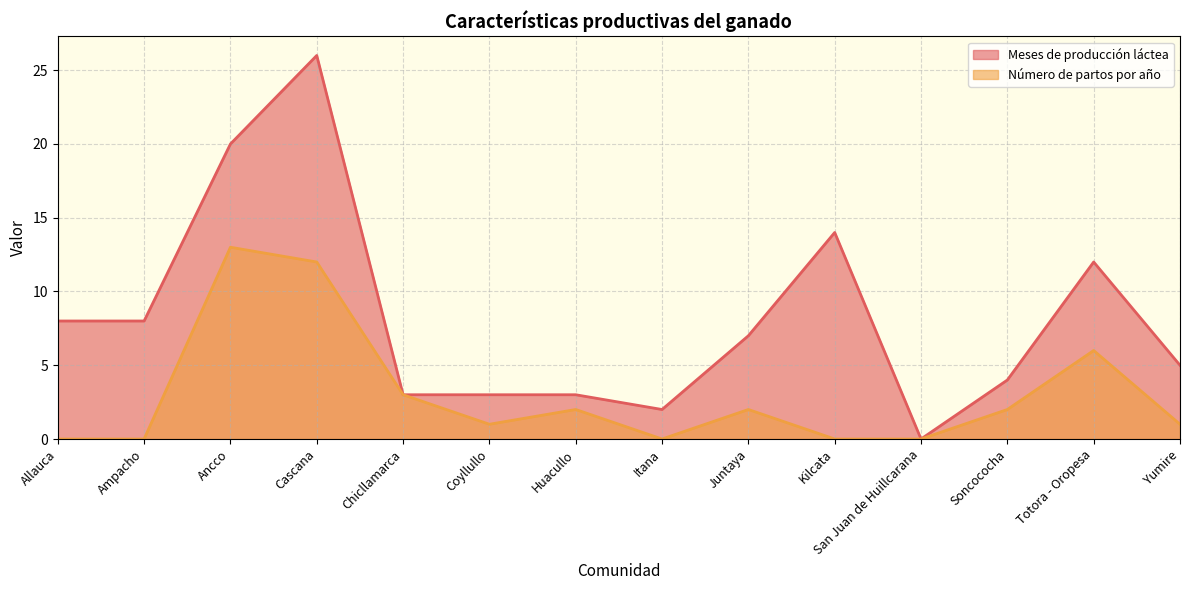

True or false: Número de partos por año has more than 0 interior local peaks.

True